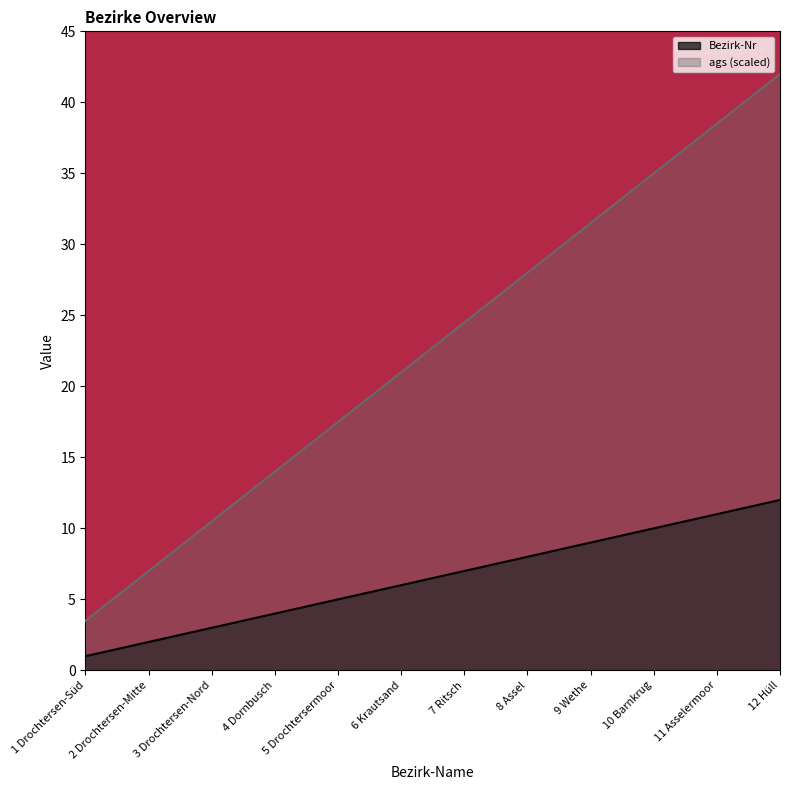

What is the label of the 5th point from the right?

8 Assel